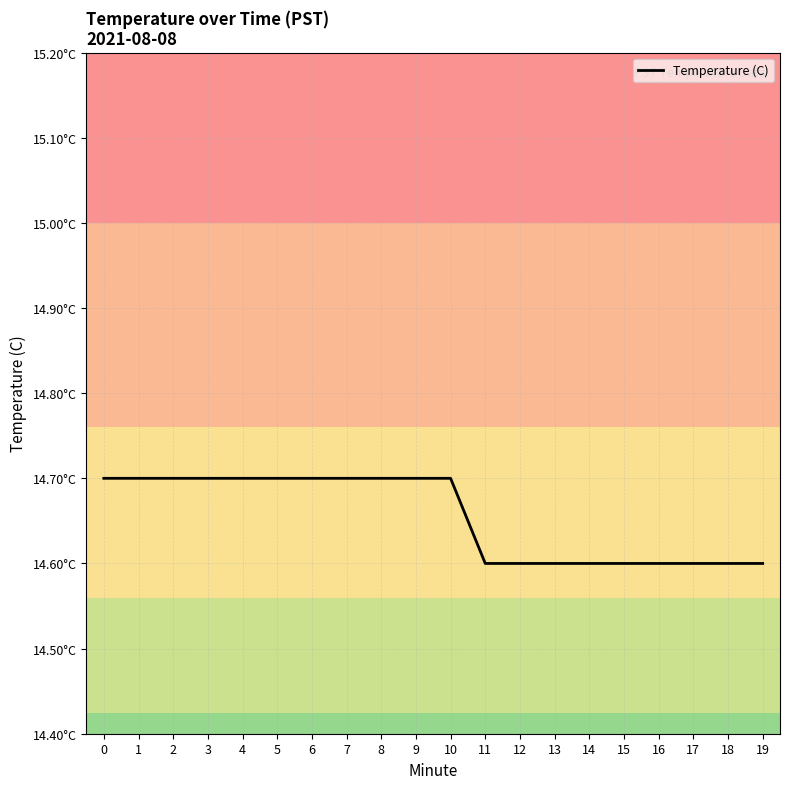

Does the chart have visible grid lines?

Yes